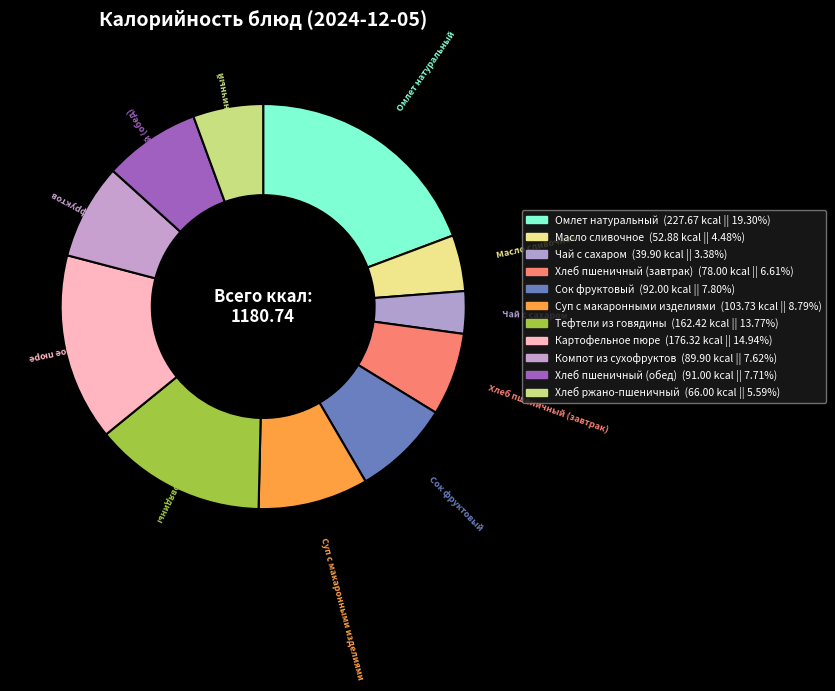

To the nearest percent, what percentage of the pie is Тефтели из говядины?

14%